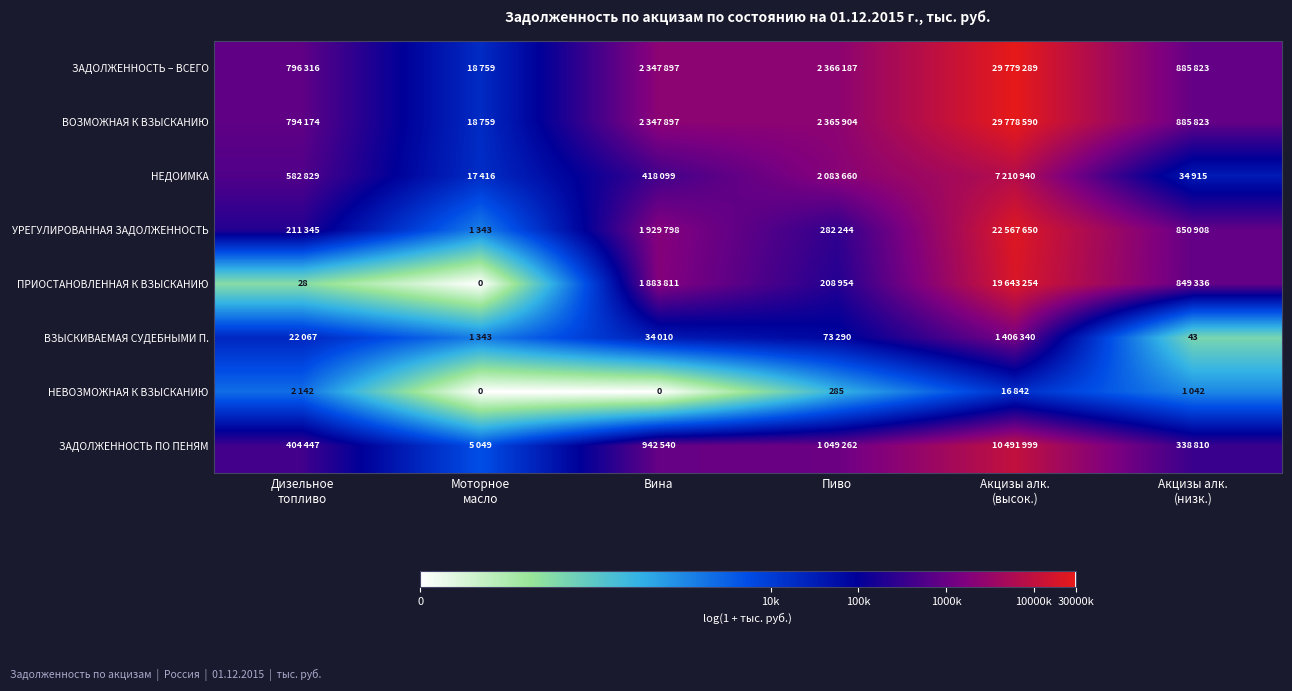

True or false: ЗАДОЛЖЕННОСТЬ – ВСЕГО has a value of 5.2 at Вина.

False